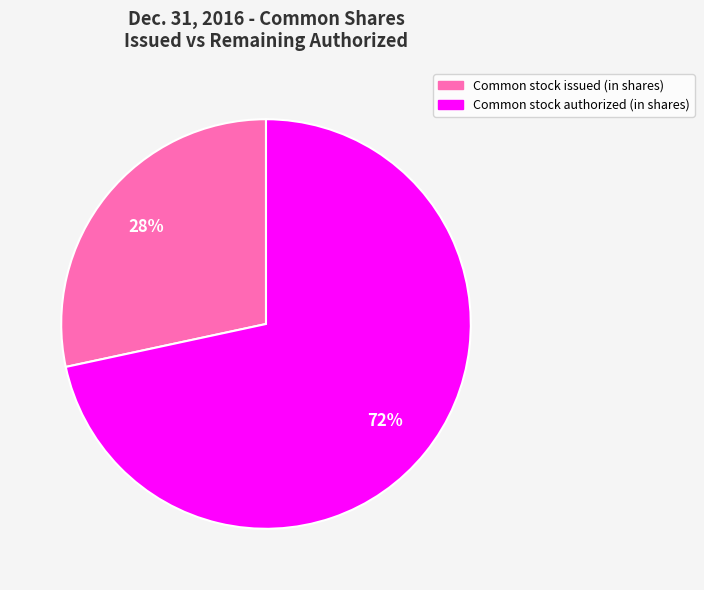

Is there a majority slice in this chart?

Yes